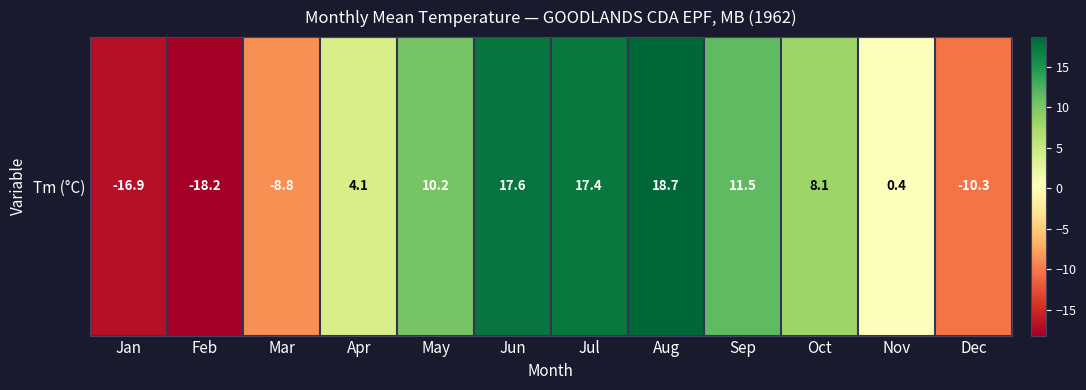

How many data points are above 8?

6